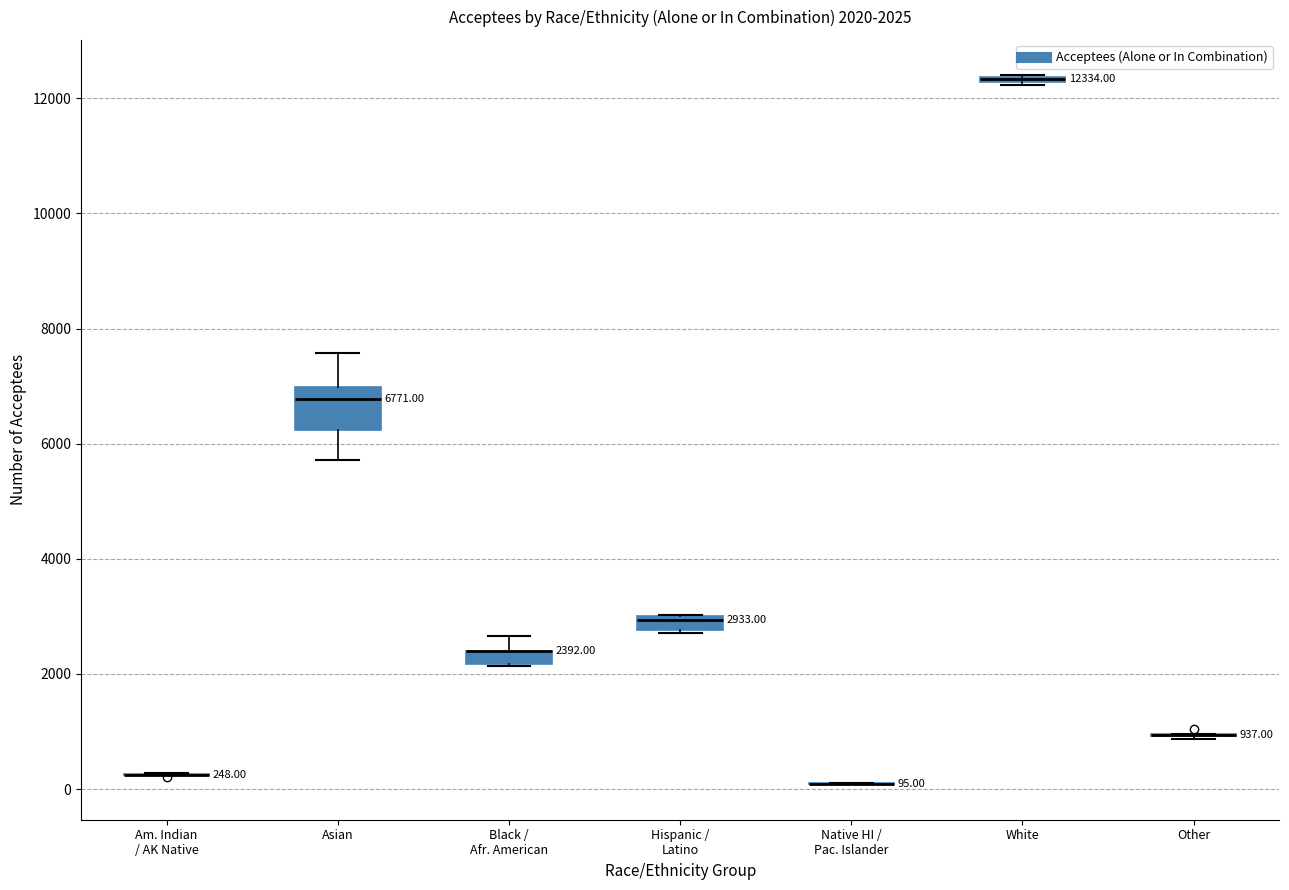

Which box is the tallest, from its lower edge to its upper edge?

Asian